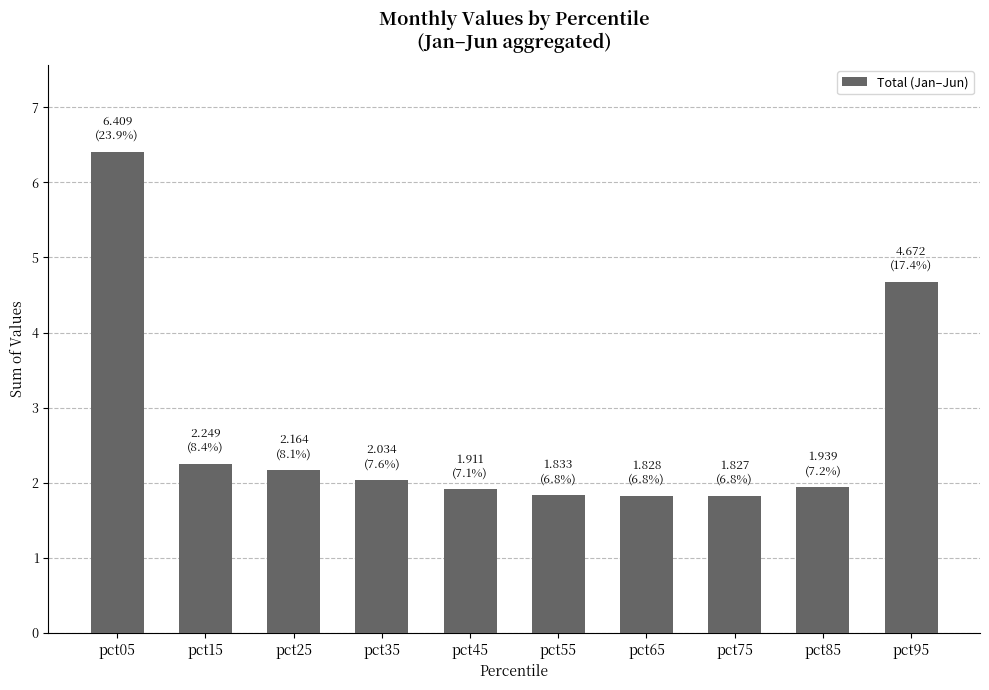

How many data points does each series have?

10